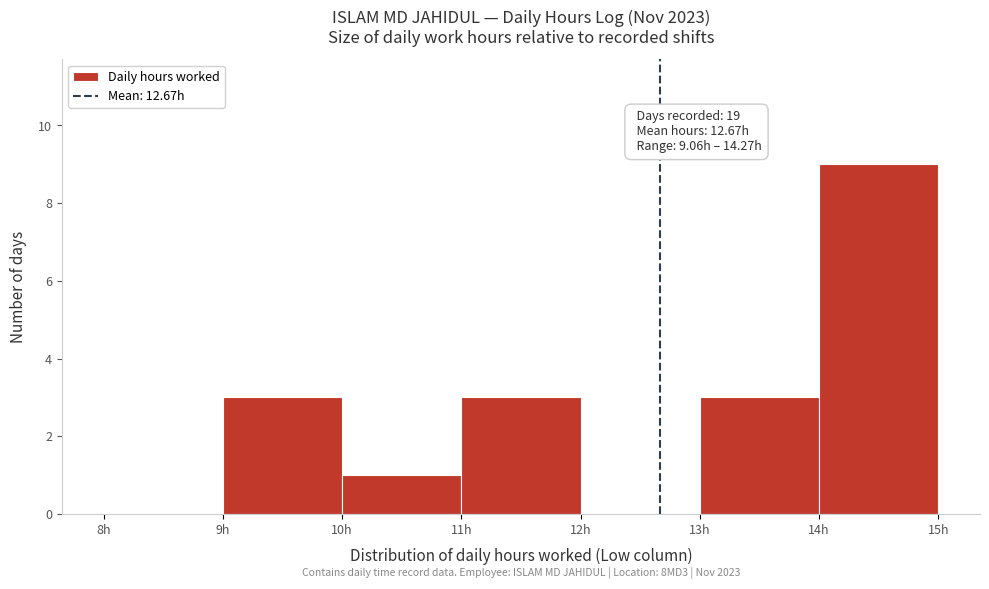

Over which range of the x-axis is the bar tallest?

14 to 15